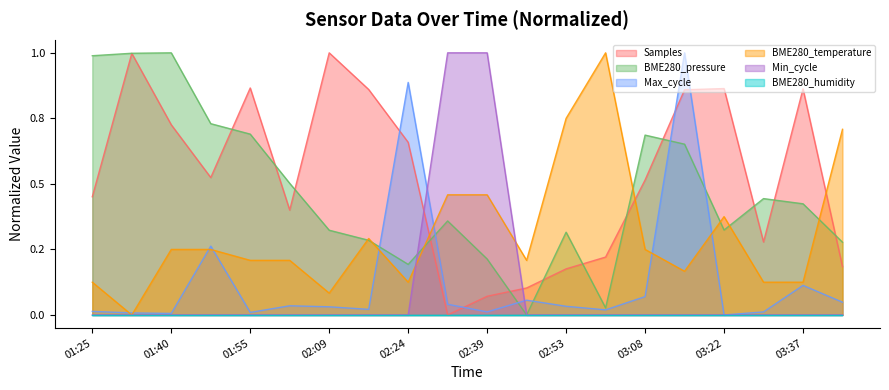

What is the label of the 4th point from the left?

01:47